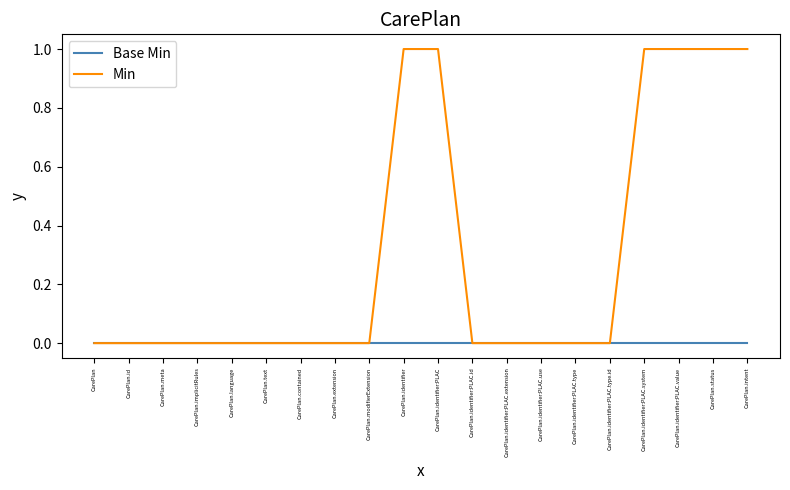

Reading left to right, extract all data points from this chart.

Base Min: CarePlan=0	CarePlan.id=0	CarePlan.meta=0	CarePlan.implicitRules=0	CarePlan.language=0	CarePlan.text=0	CarePlan.contained=0	CarePlan.extension=0	CarePlan.modifierExtension=0	CarePlan.identifier=0	CarePlan.identifier:PLAC=0	CarePlan.identifier:PLAC.id=0	CarePlan.identifier:PLAC.extension=0	CarePlan.identifier:PLAC.use=0	CarePlan.identifier:PLAC.type=0	CarePlan.identifier:PLAC.type.id=0	CarePlan.identifier:PLAC.system=0	CarePlan.identifier:PLAC.value=0	CarePlan.status=0	CarePlan.intent=0
Min: CarePlan=0	CarePlan.id=0	CarePlan.meta=0	CarePlan.implicitRules=0	CarePlan.language=0	CarePlan.text=0	CarePlan.contained=0	CarePlan.extension=0	CarePlan.modifierExtension=0	CarePlan.identifier=1	CarePlan.identifier:PLAC=1	CarePlan.identifier:PLAC.id=0	CarePlan.identifier:PLAC.extension=0	CarePlan.identifier:PLAC.use=0	CarePlan.identifier:PLAC.type=0	CarePlan.identifier:PLAC.type.id=0	CarePlan.identifier:PLAC.system=1	CarePlan.identifier:PLAC.value=1	CarePlan.status=1	CarePlan.intent=1